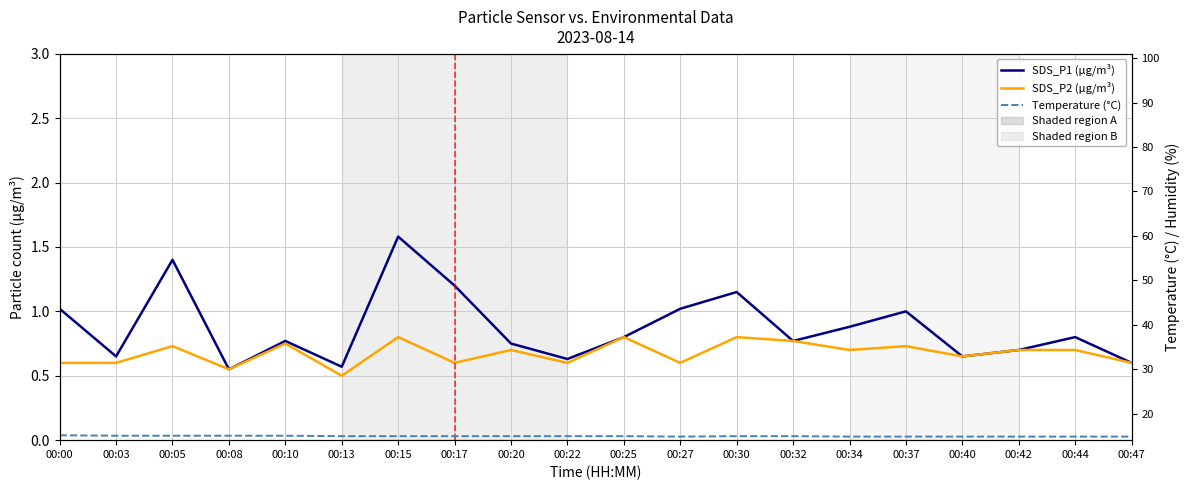

Count the SDS_P2 (µg/m³) values in the range 0 to 1.

20